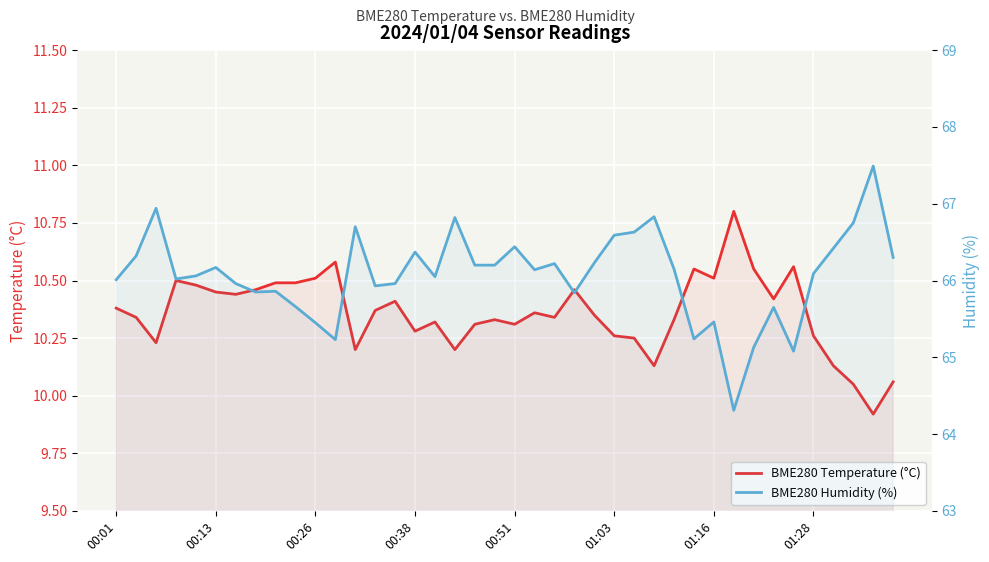

How many interior local peaks does the BME280 Temperature (°C) series have?

10